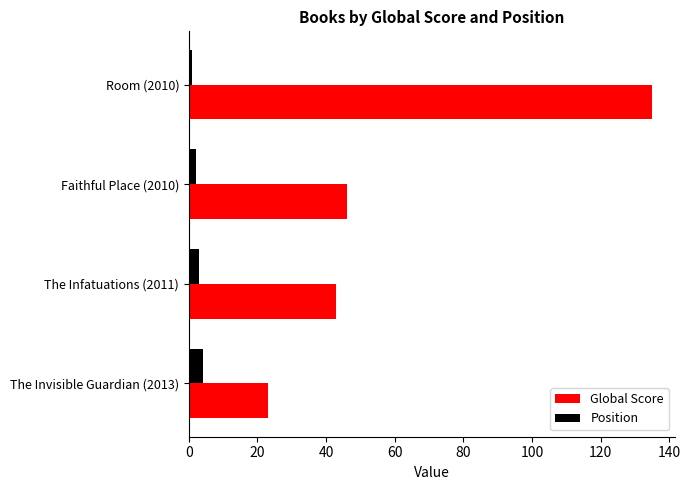

What is the difference between the maximum and second lowest values in the Global Score series?

92